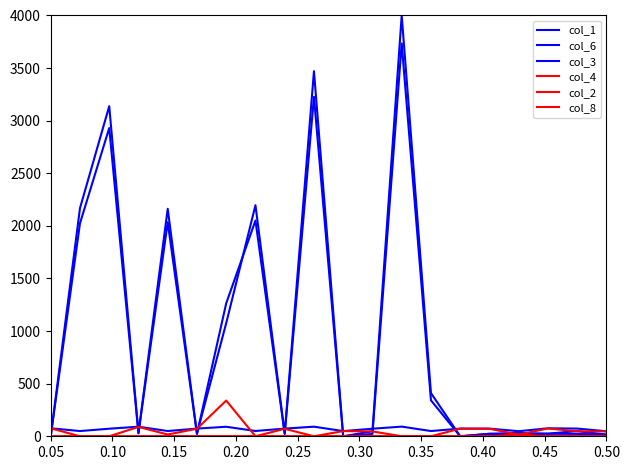

How many values in the col_3 series exceed 72?

11